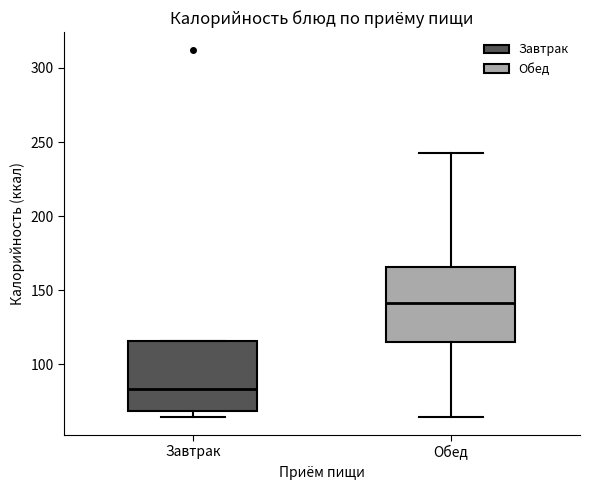

Where is the lower edge of the box for Завтрак on the y-axis? The values are not printed on the chart, so give them approximately, as read against the axis.

70